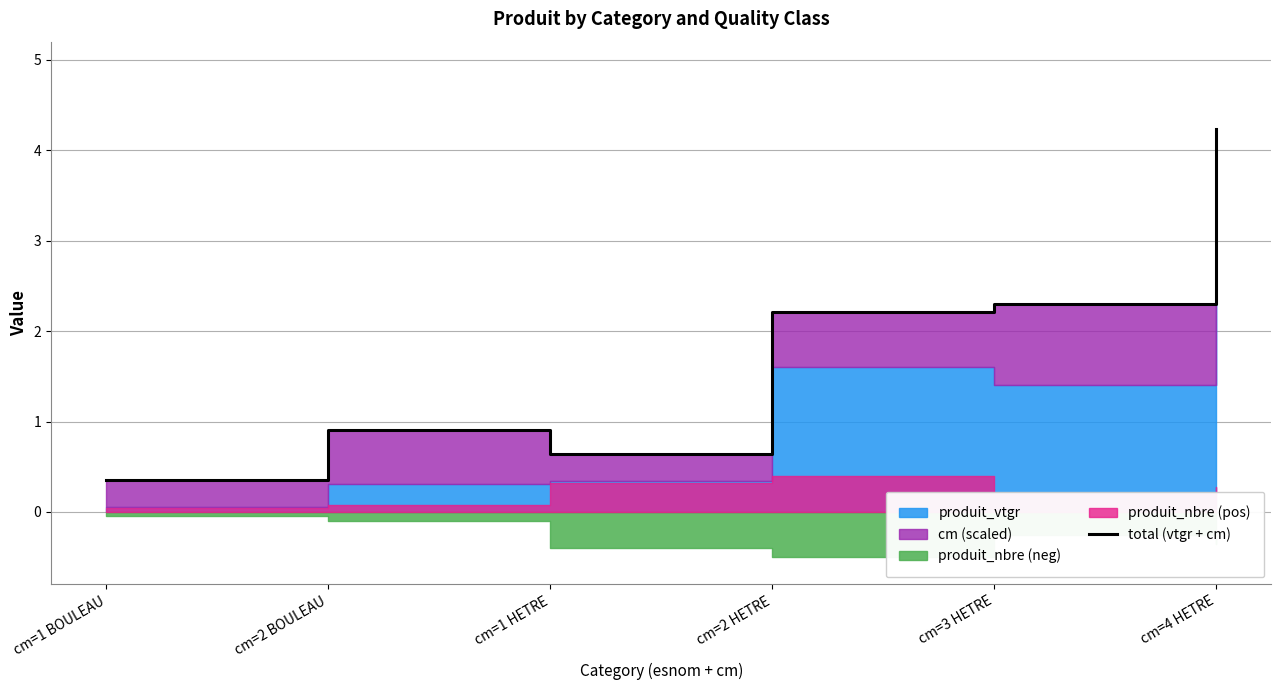

How many lines are shown in the chart?

1